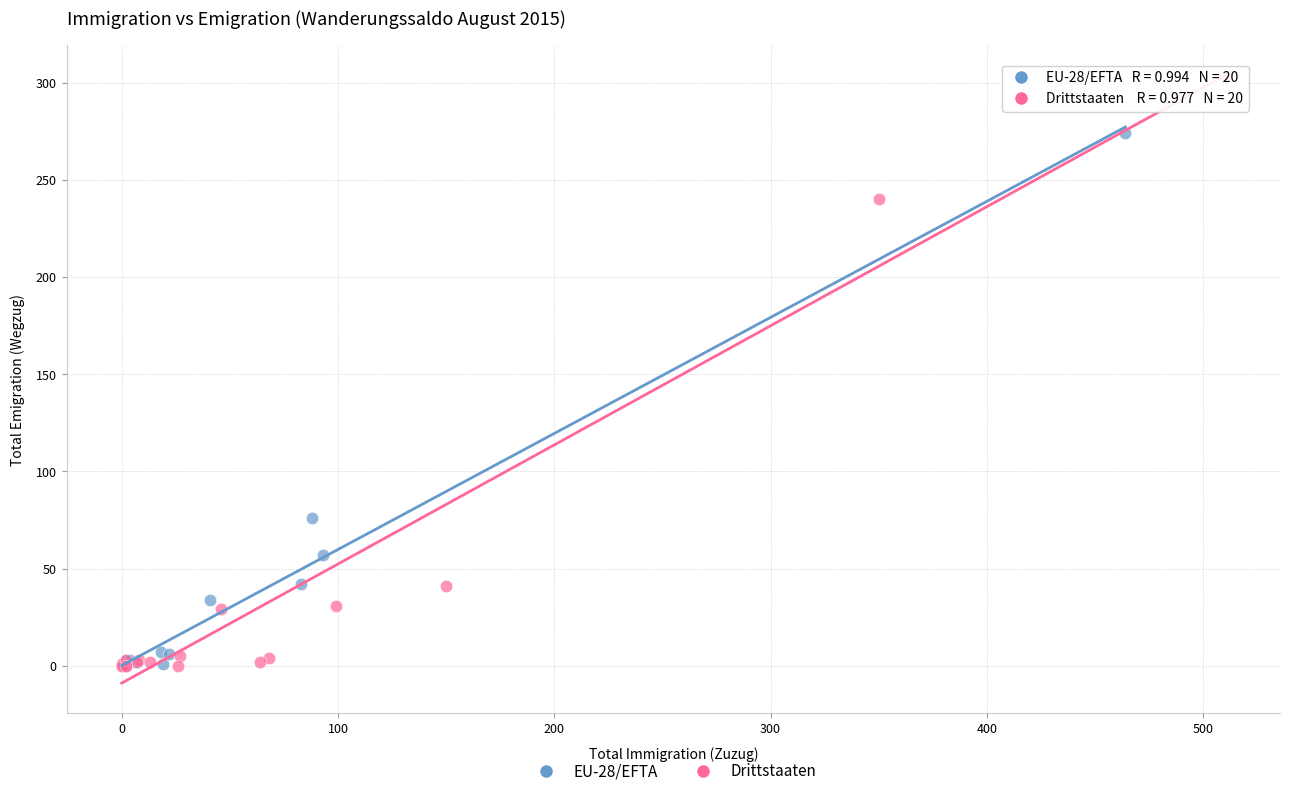

Which series has the largest Y range (max minus min)?

Drittstaaten